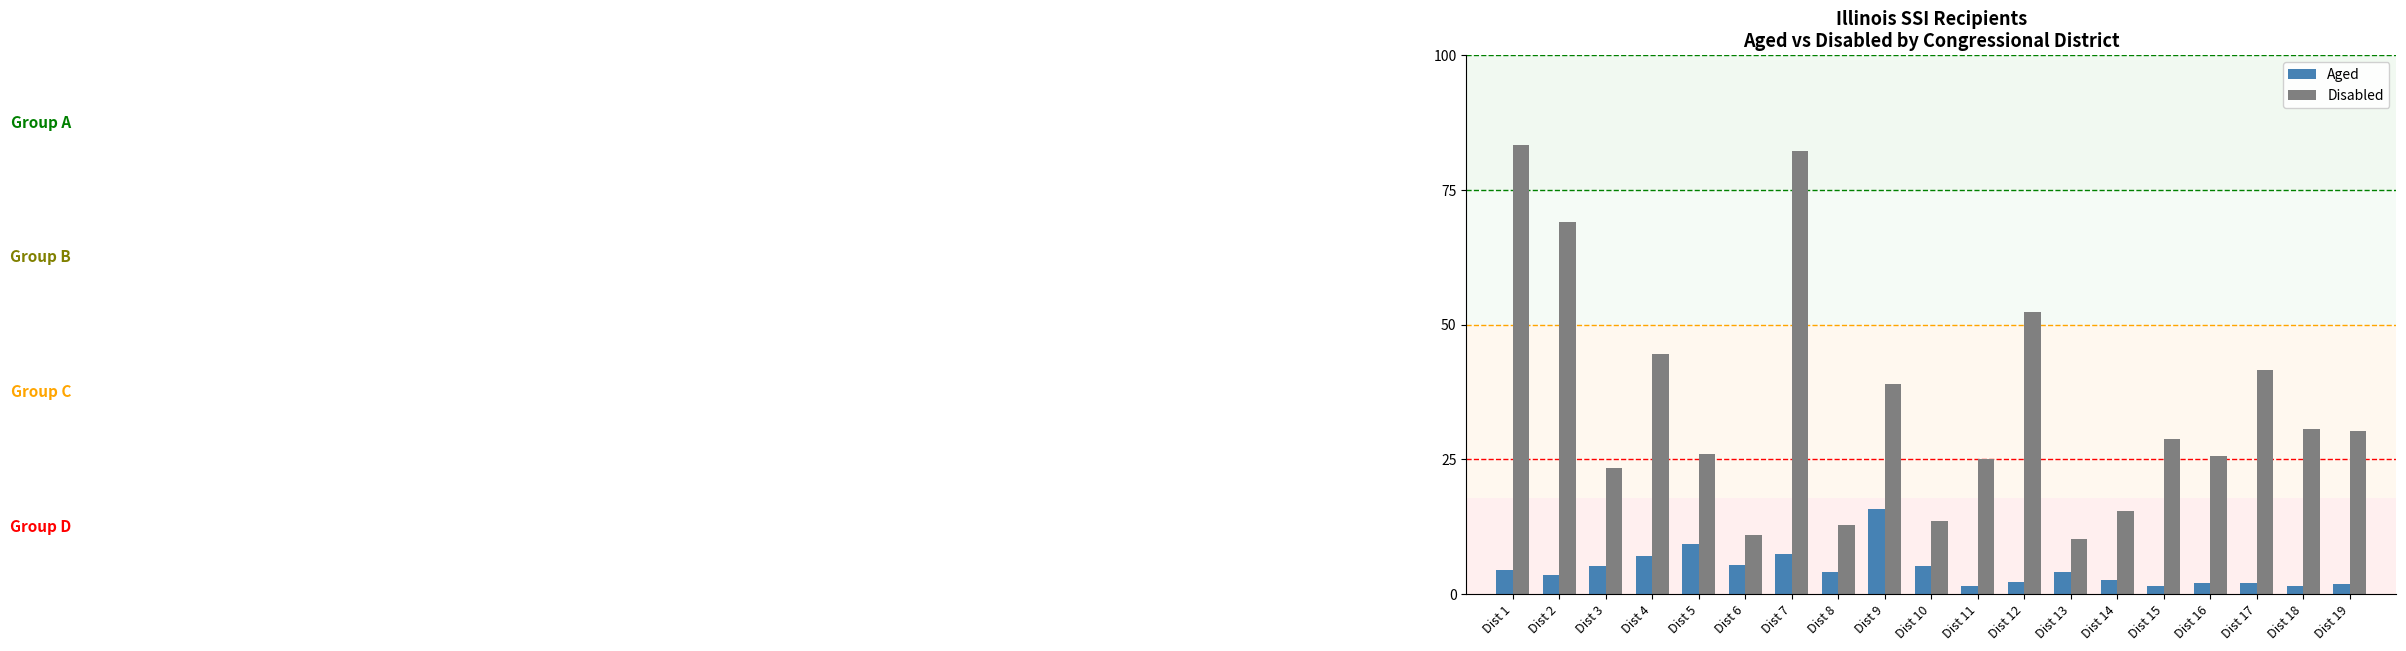

Which category has the highest value in the Disabled series?

Dist 1